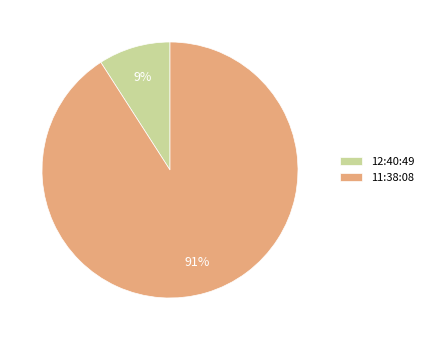

To the nearest percent, what is the difference between the largest and smallest slice percentages?

82%